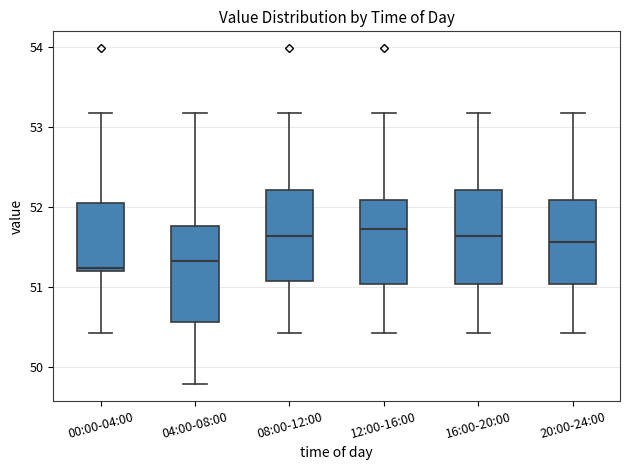

Reading left to right, read every box against the y-axis: the position of its median line, the range the box covers, and the ends of its whiskers. The values are not printed on the chart, so give them approximately, as read against the axis.

00:00-04:00: median 51.2 (just above the box's lower edge), box 51.2 to 52.1, whiskers 50.4 to 53.2
04:00-08:00: median 51.3, box 50.6 to 51.8, whiskers 49.8 to 53.2
08:00-12:00: median 51.6, box 51.1 to 52.2, whiskers 50.4 to 53.2
12:00-16:00: median 51.7, box 51.0 to 52.1, whiskers 50.4 to 53.2
16:00-20:00: median 51.6, box 51.0 to 52.2, whiskers 50.4 to 53.2
20:00-24:00: median 51.6, box 51.0 to 52.1, whiskers 50.4 to 53.2